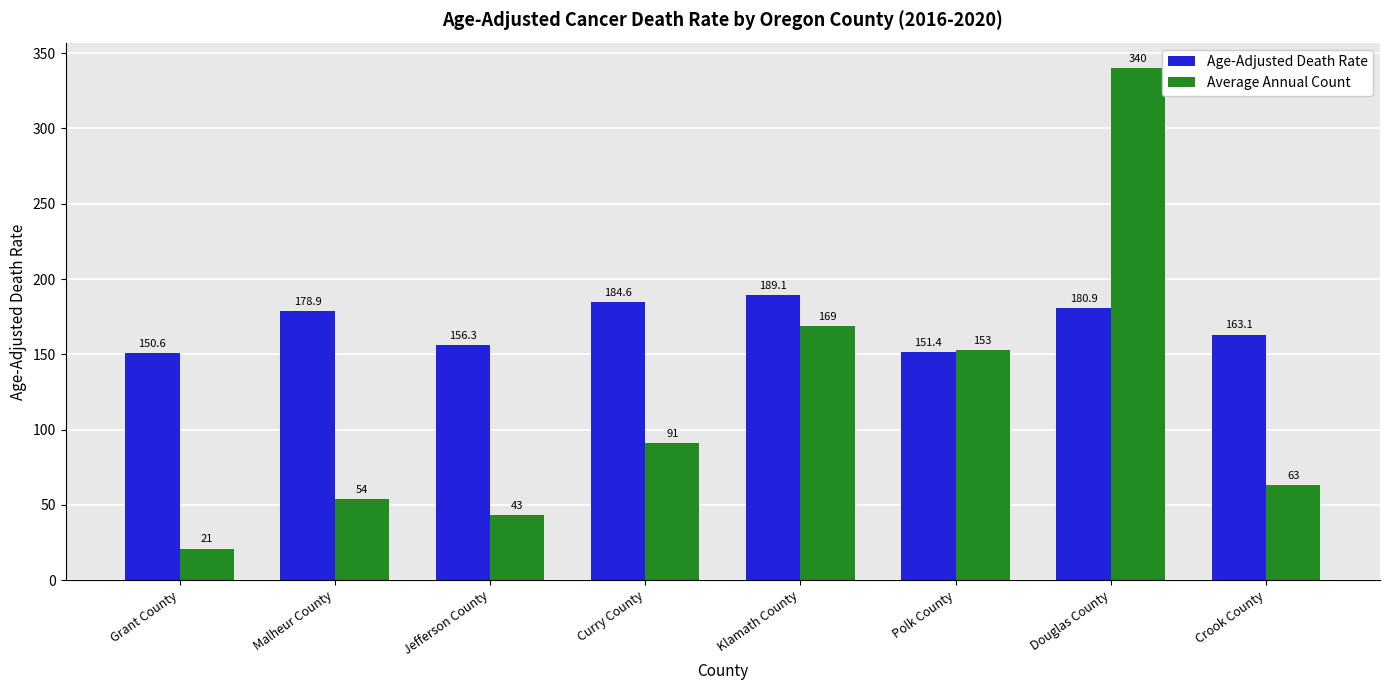

Which series has the widest spread of values?

Average Annual Count